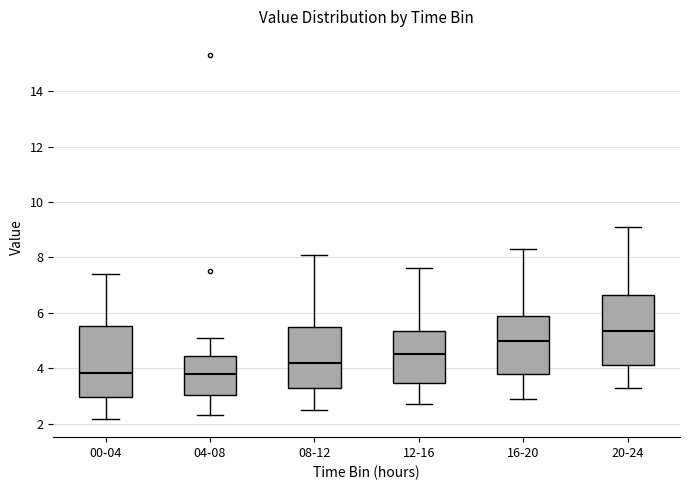

Reading left to right, transcribe this box plot: for each box, give where its median line is, the range the box spans, and where its two whiskers end, as read against the y-axis. The values are not printed on the chart, so give them approximately, as read against the axis.

00-04: median 3.8, box 3.0 to 5.6, whiskers 2.2 to 7.4
04-08: median 3.8, box 3.0 to 4.4, whiskers 2.4 to 5.2
08-12: median 4.2, box 3.2 to 5.4, whiskers 2.6 to 8.2
12-16: median 4.6, box 3.4 to 5.4, whiskers 2.8 to 7.6
16-20: median 5.0, box 3.8 to 6.0, whiskers 3.0 to 8.4
20-24: median 5.4, box 4.2 to 6.6, whiskers 3.4 to 9.2